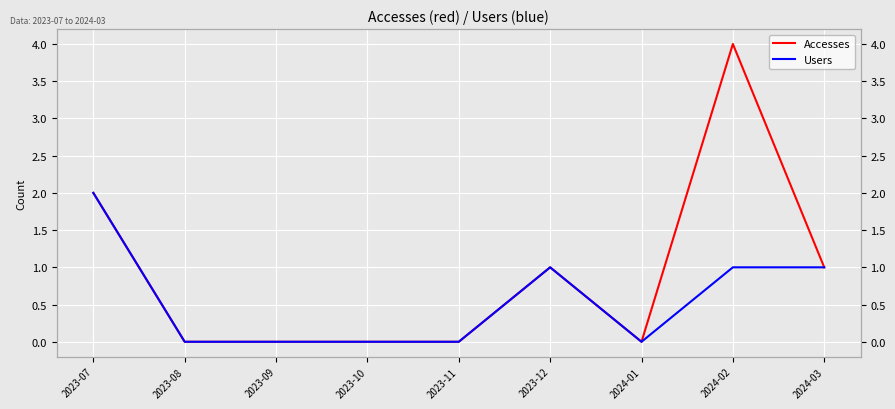

Where is Users nearest to the value 1?

2023-12